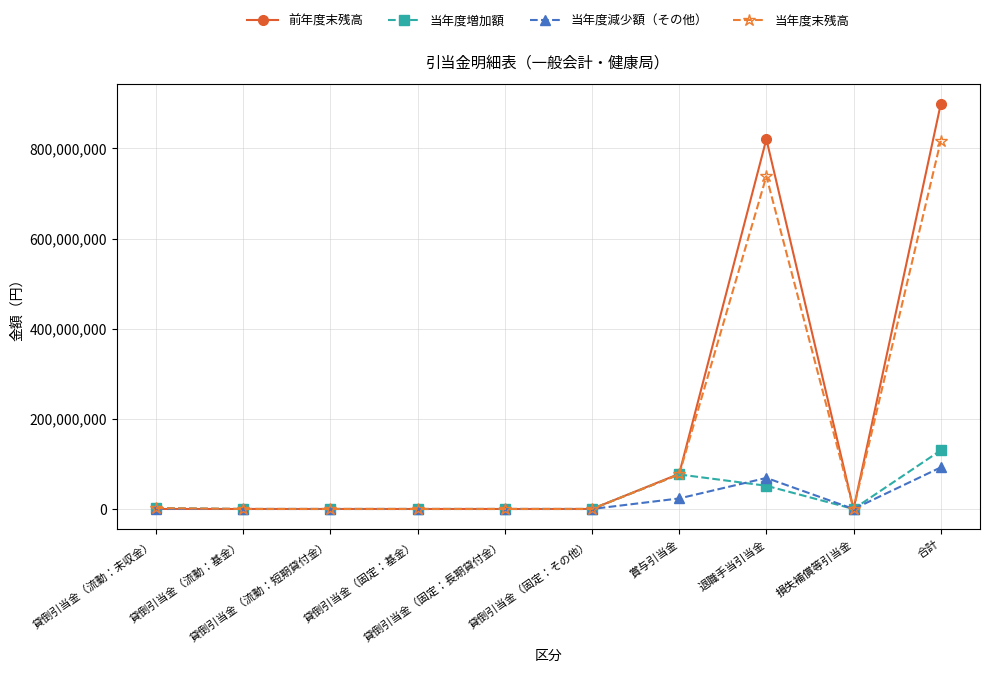

What is the maximum value for 前年度末残高?

898636871